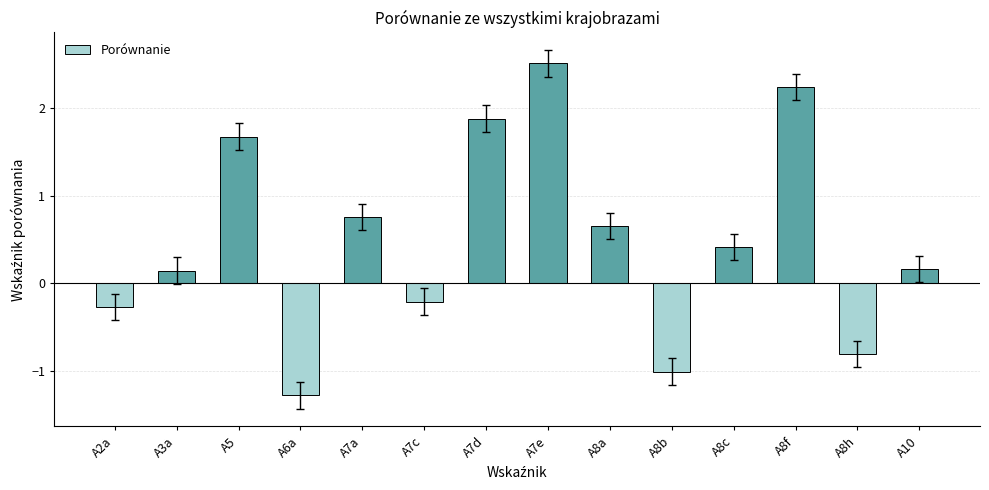

What is the difference between the values at A3a and A7c?

0.4